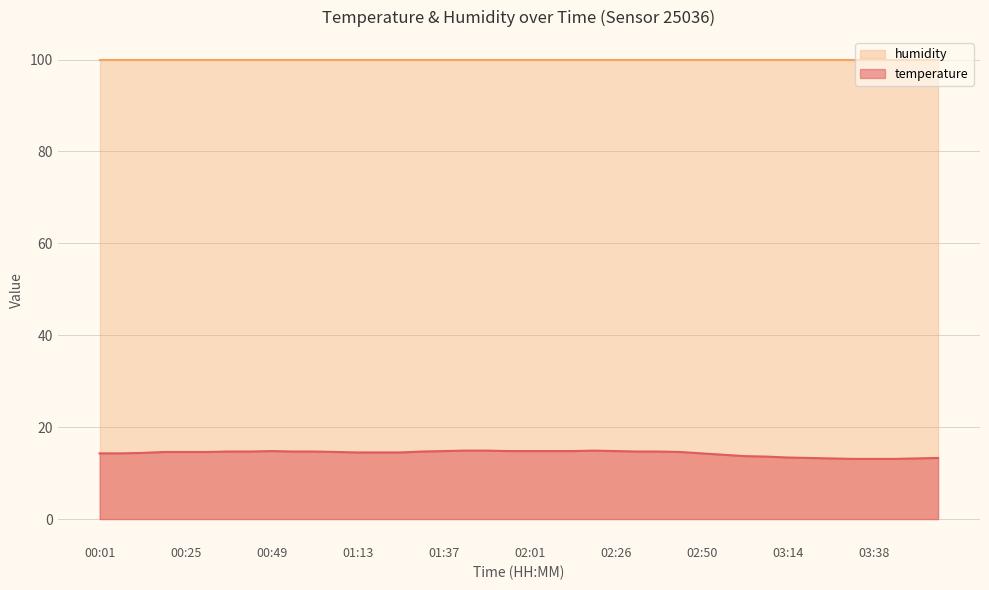

How many interior local peaks (higher than both neighbors) does the data have?

2